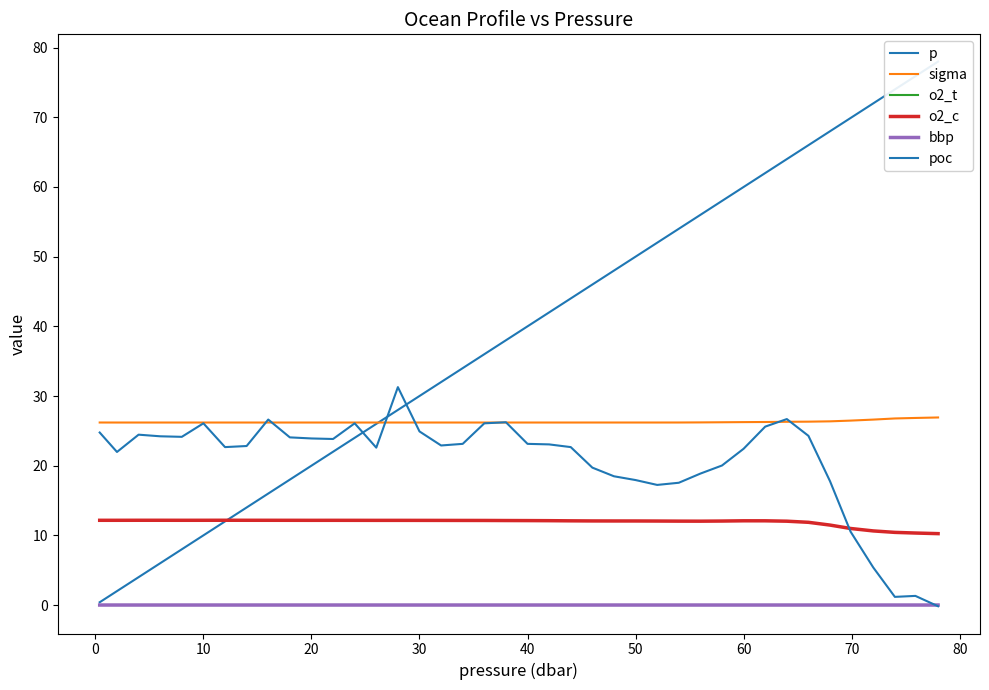

Which series has the largest total across all categories?

p